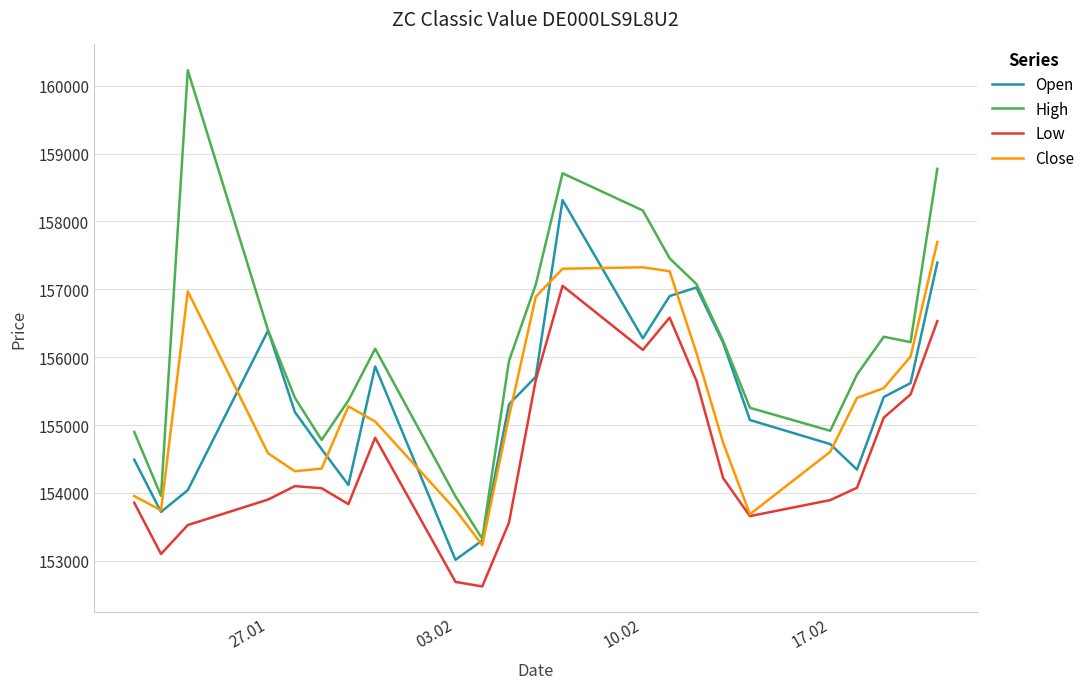

Rank the series by their maximum value, from highest to lowest.

High, Open, Close, Low